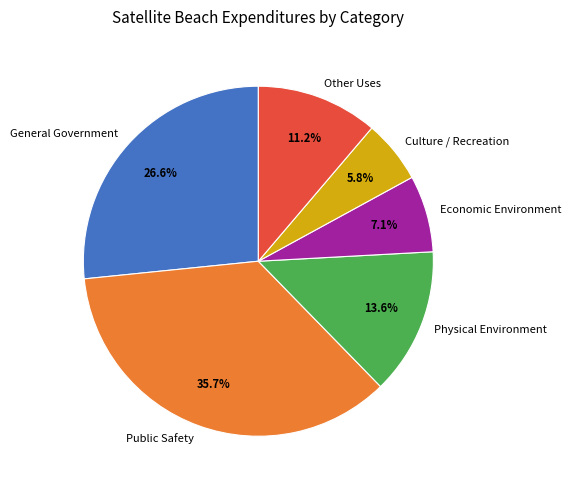

The General Government slice represents 27% of the pie. True or false?

True